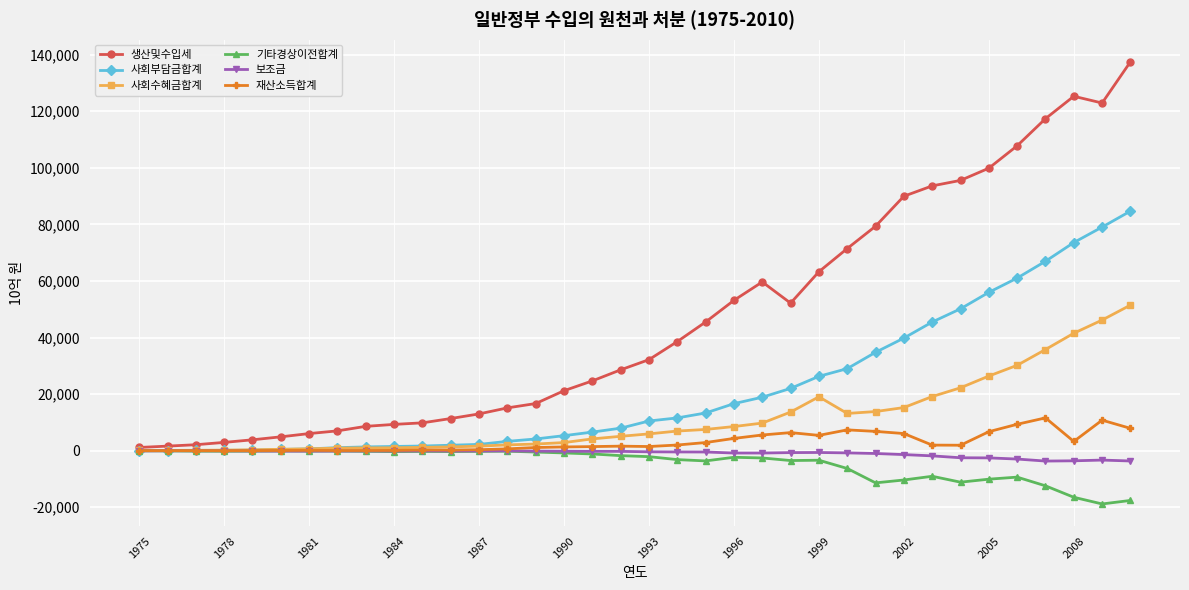

What is the greatest value displayed?

137470.0